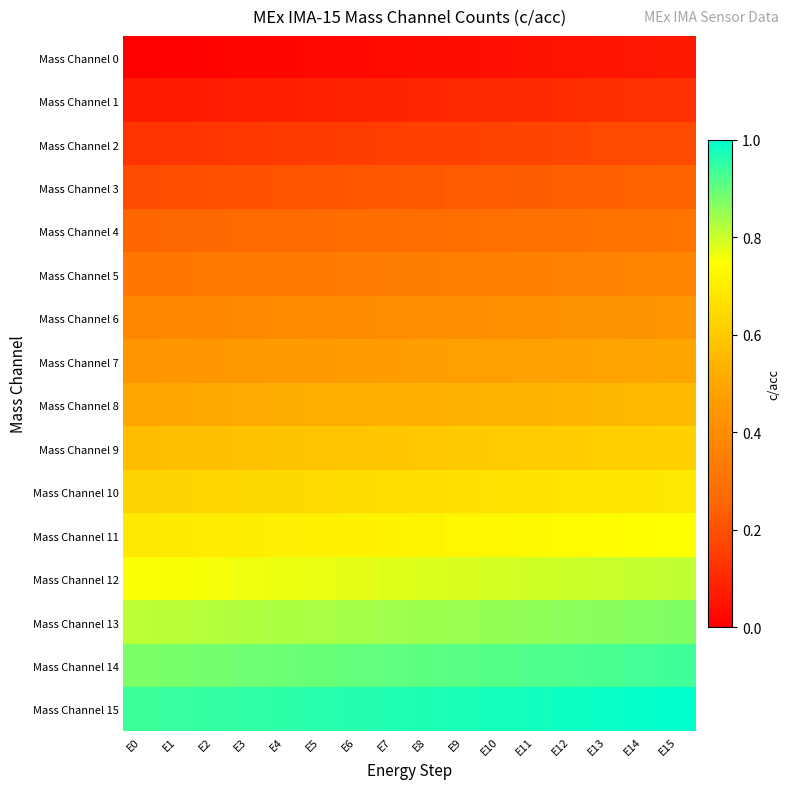

Which has a higher value, E4 or E1?

E4